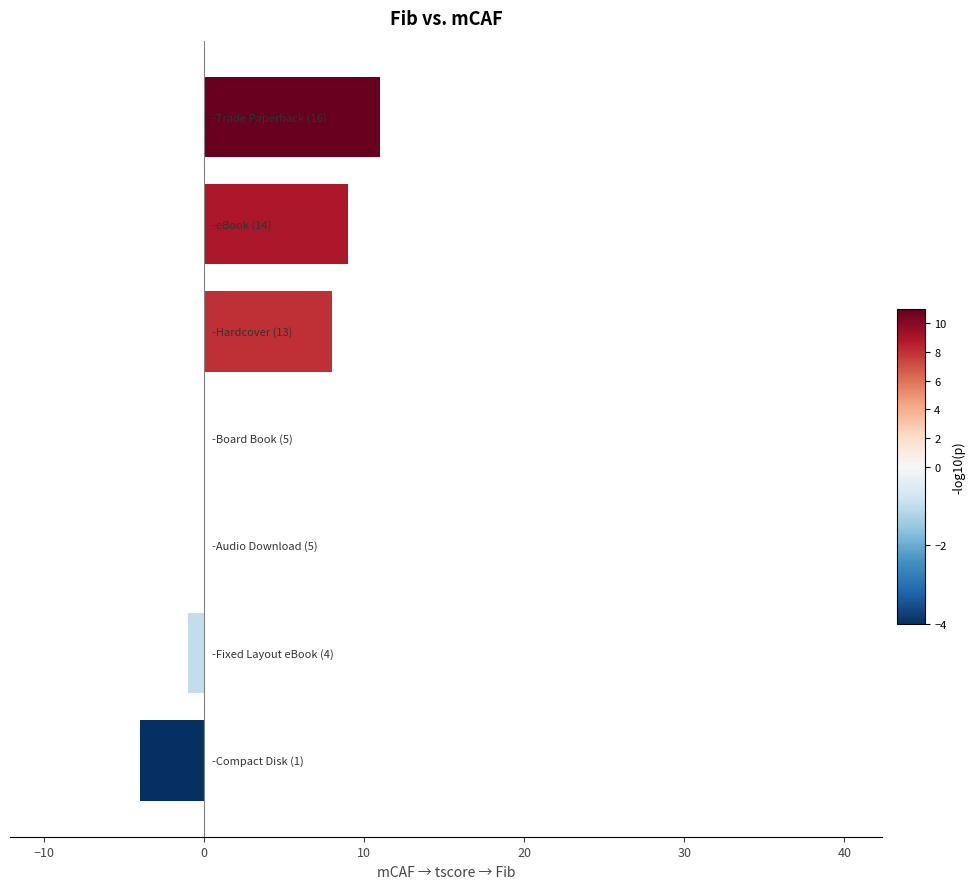

What is the greatest value displayed?

11